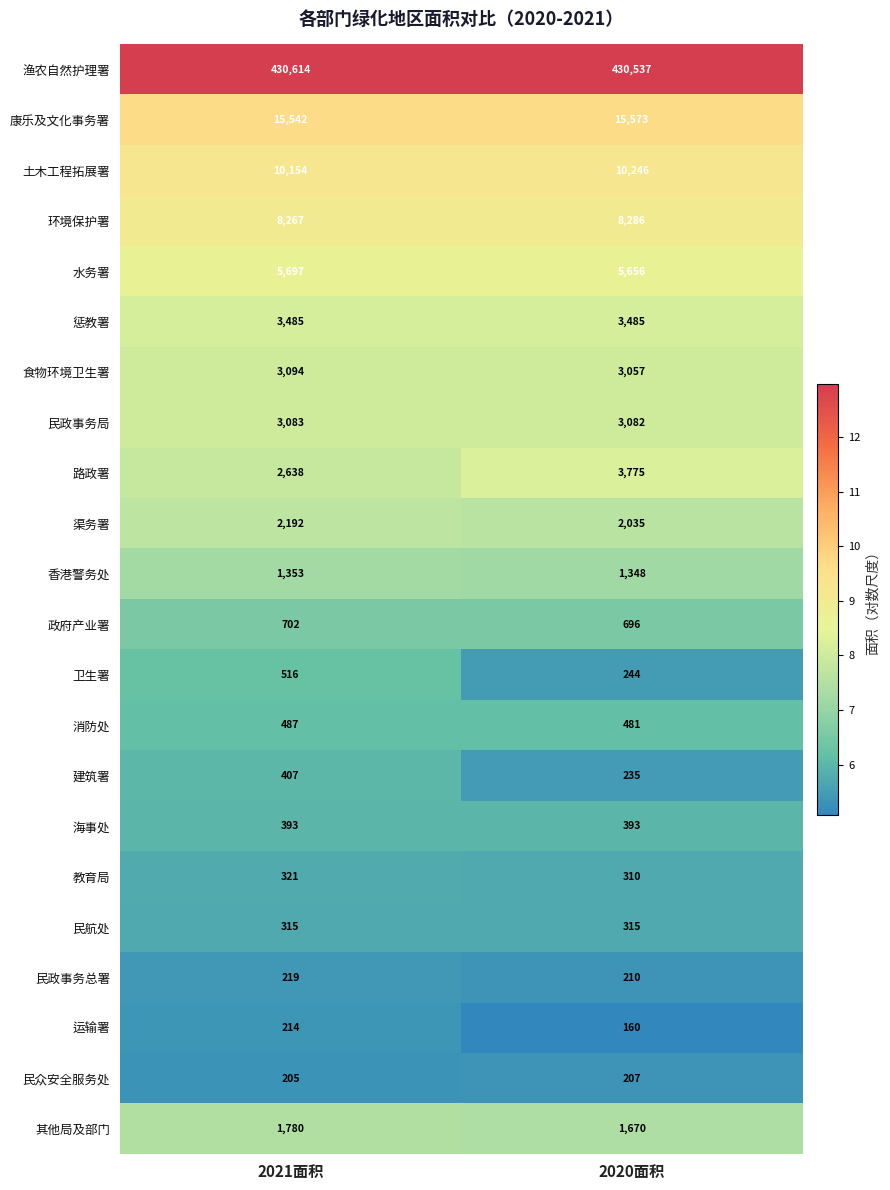

What is the greatest value displayed?

430614